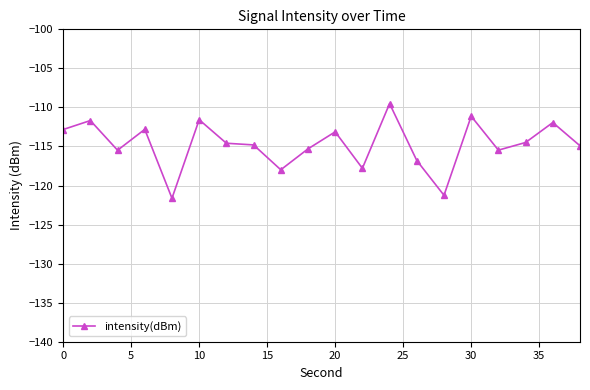

What is the minimum value shown in the chart?

-121.6